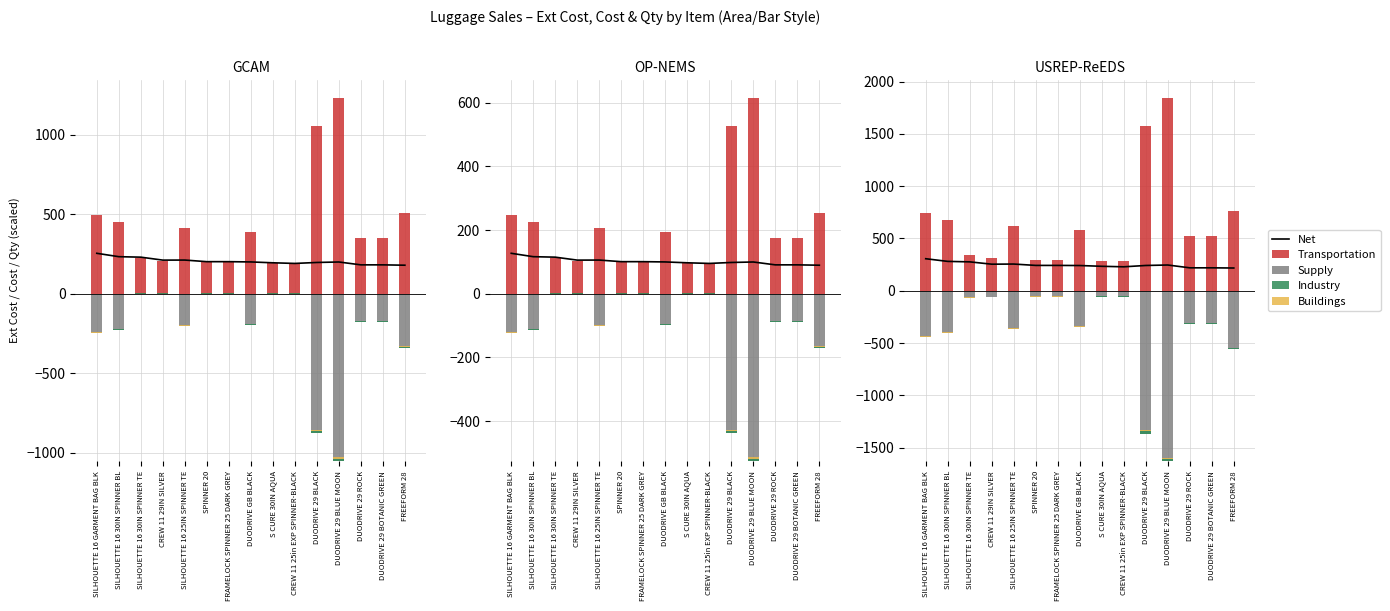

Rank the series at SPINNER 20 from highest to lowest value.

Transportation, Net, Industry, Buildings, Supply